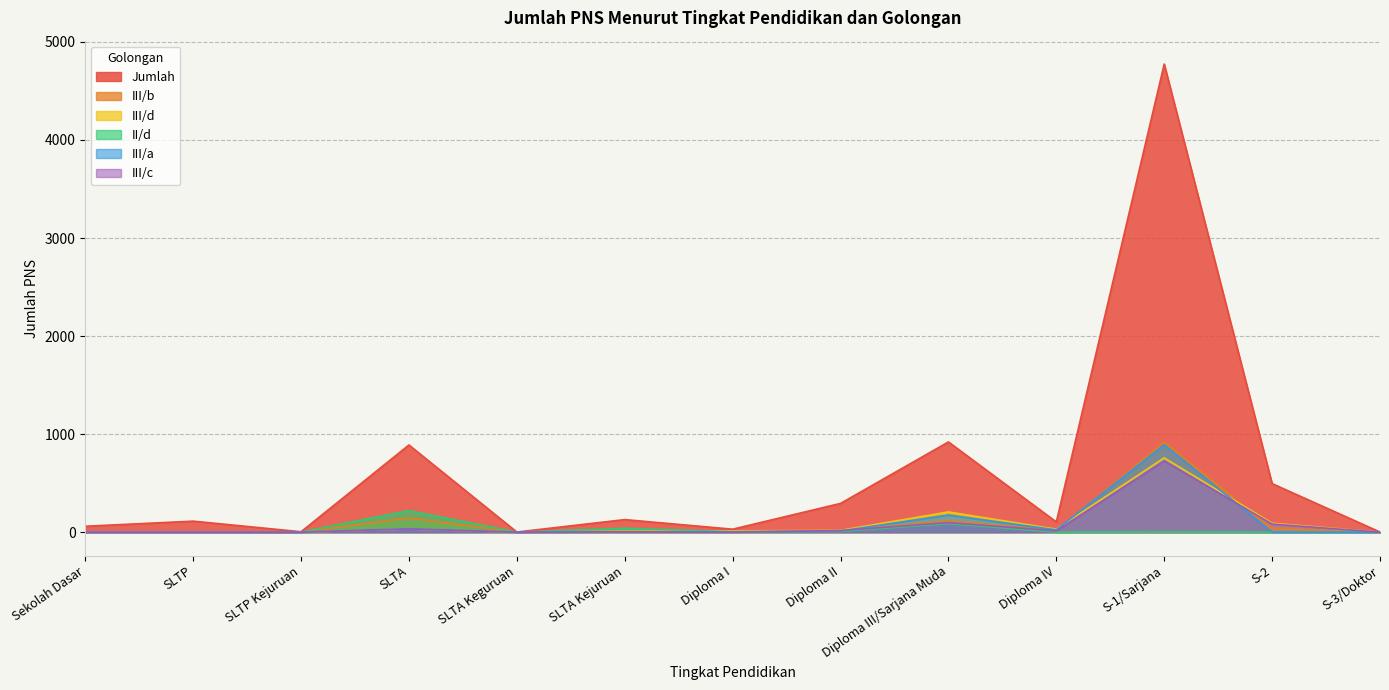

Which series has the largest total across all categories?

Jumlah